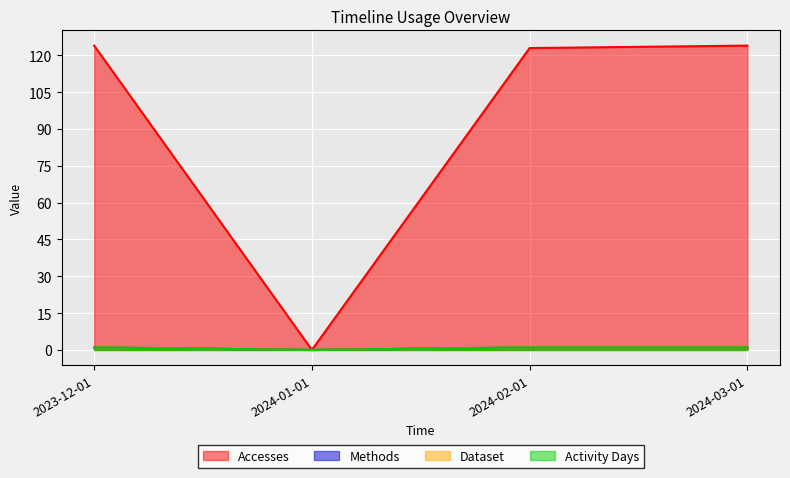

At how many categories does at least one series exceed 74?

3